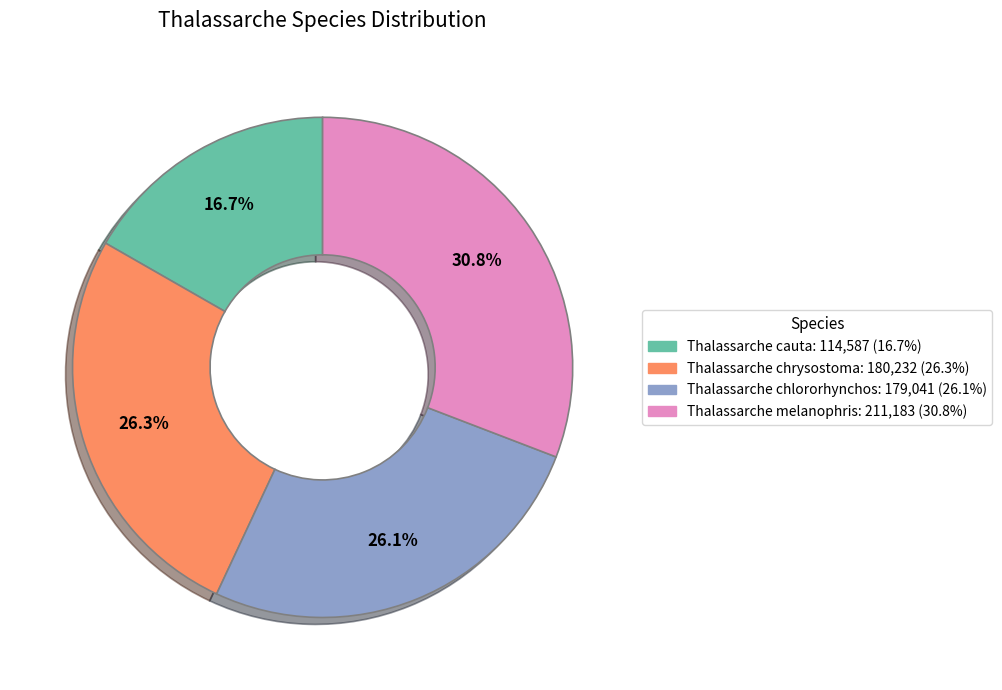

How many slices are in this pie chart?

4